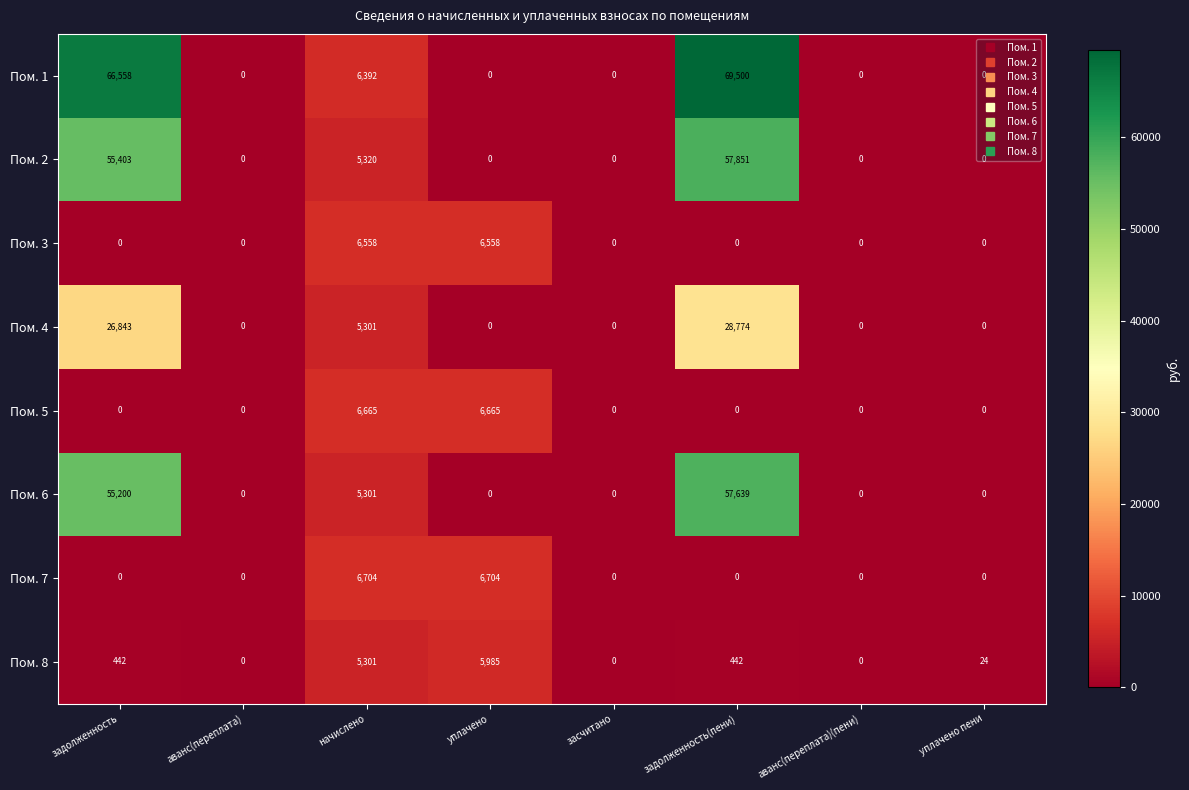

Which series changed the most between начислено and аванс(переплата)(пени)?

Пом. 7